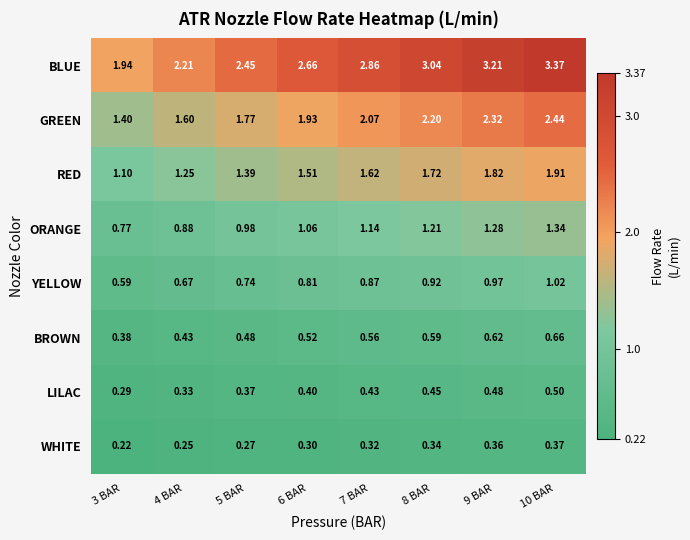

Rank the series by their maximum value, from lowest to highest.

WHITE, LILAC, BROWN, YELLOW, ORANGE, RED, GREEN, BLUE